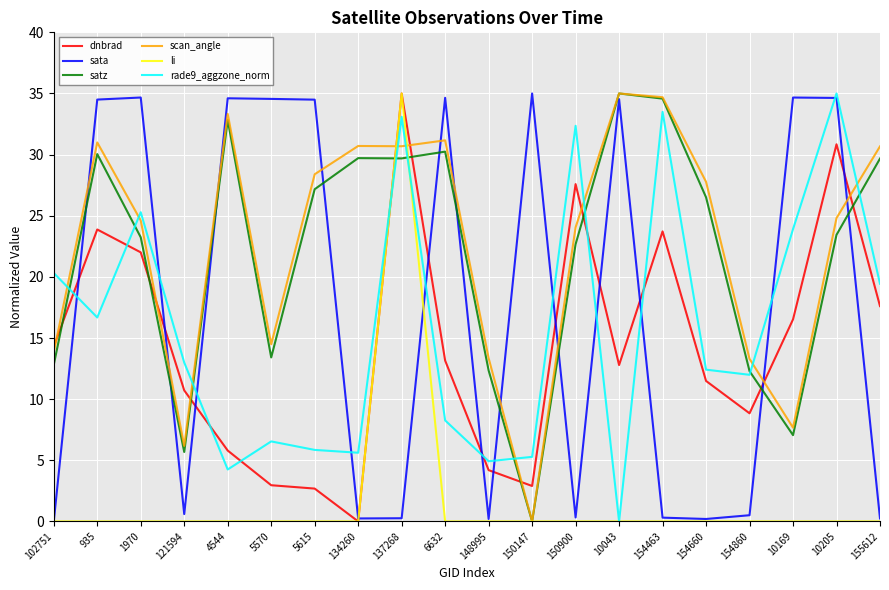

At which label does satz first exceed 26?

935